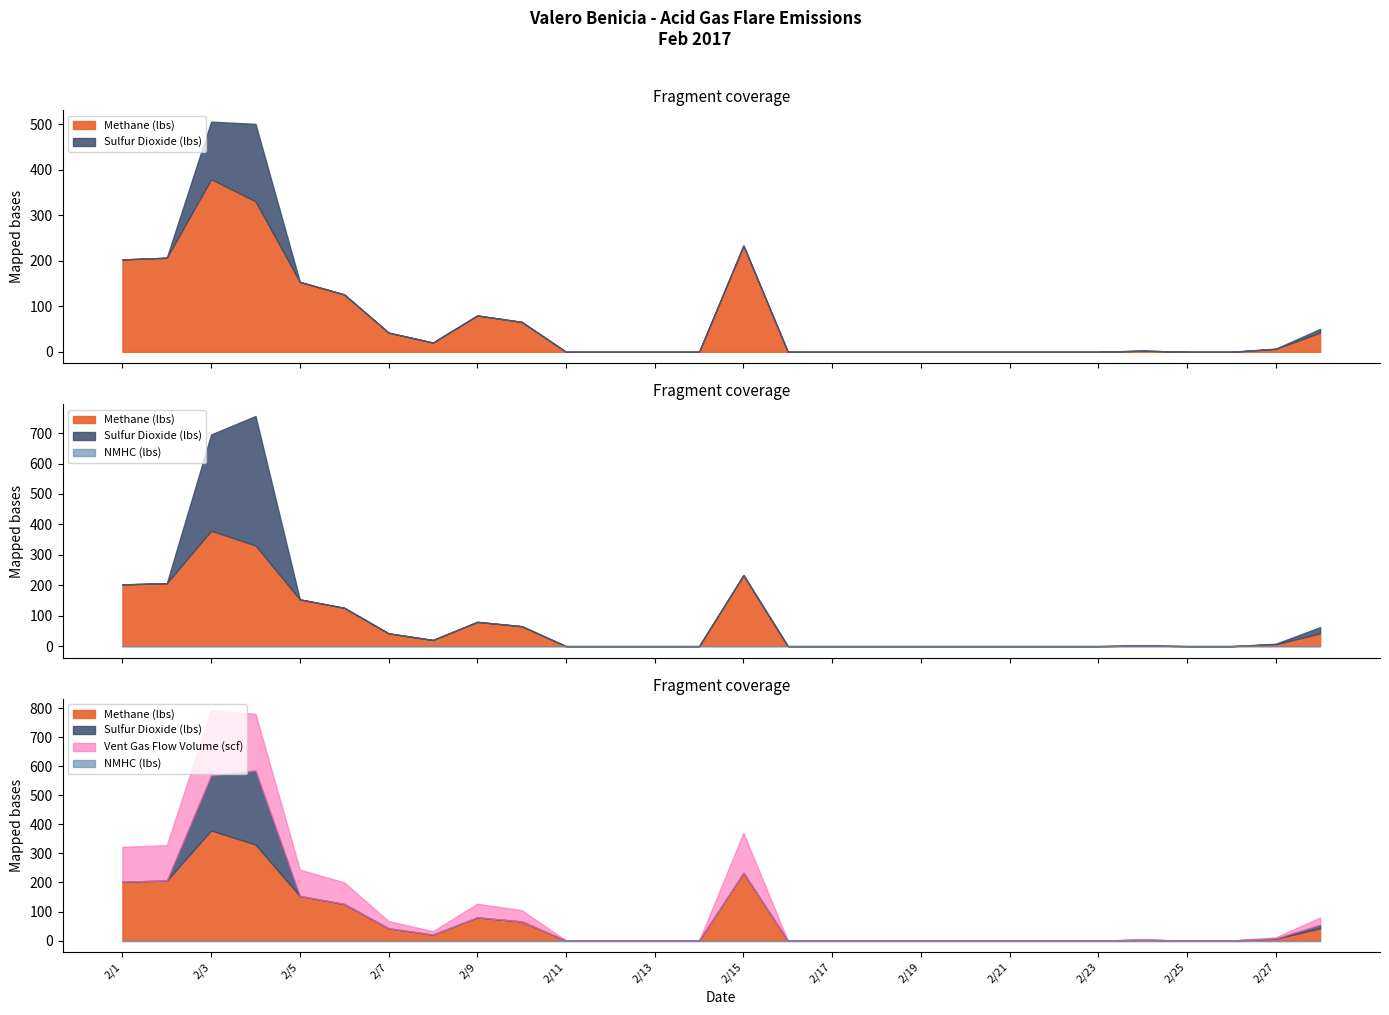

True or false: Sulfur Dioxide (lbs) has a value of -2.7 at 2/2.

False